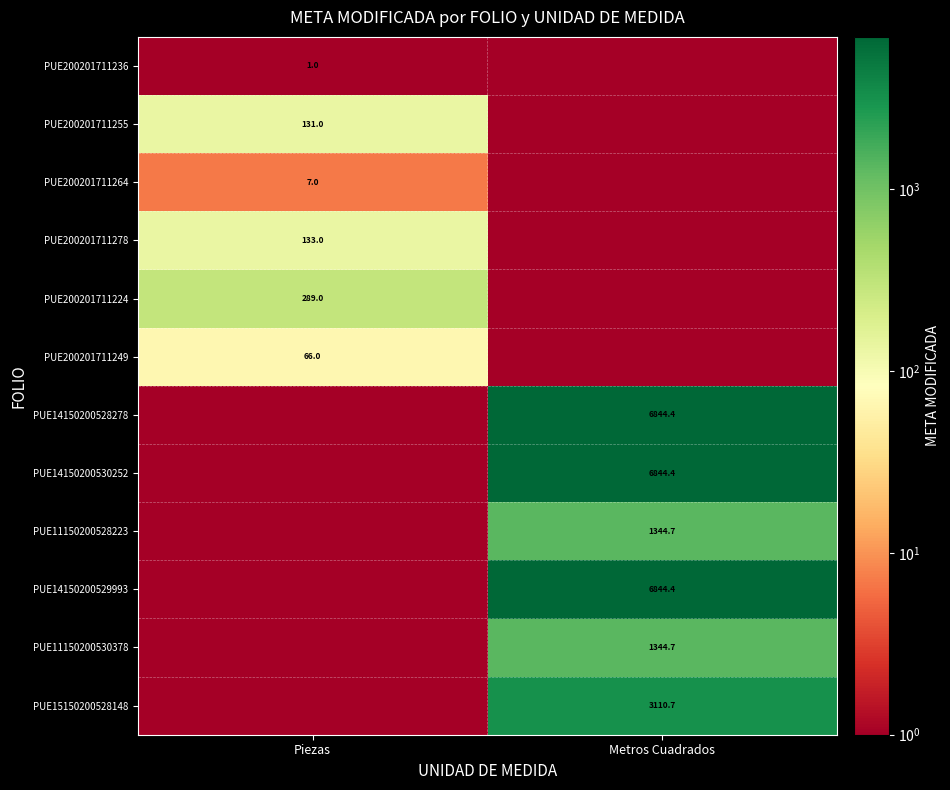

Is it true that PUE200201711236 equals 1.5 at Piezas?

False